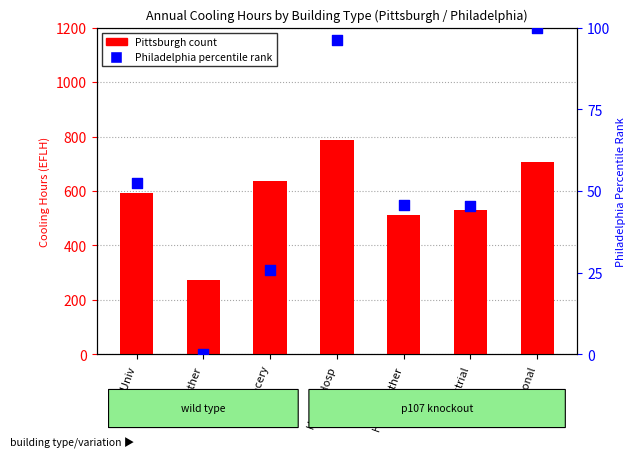

Which series contains the highest Y value?

Pittsburgh (count)